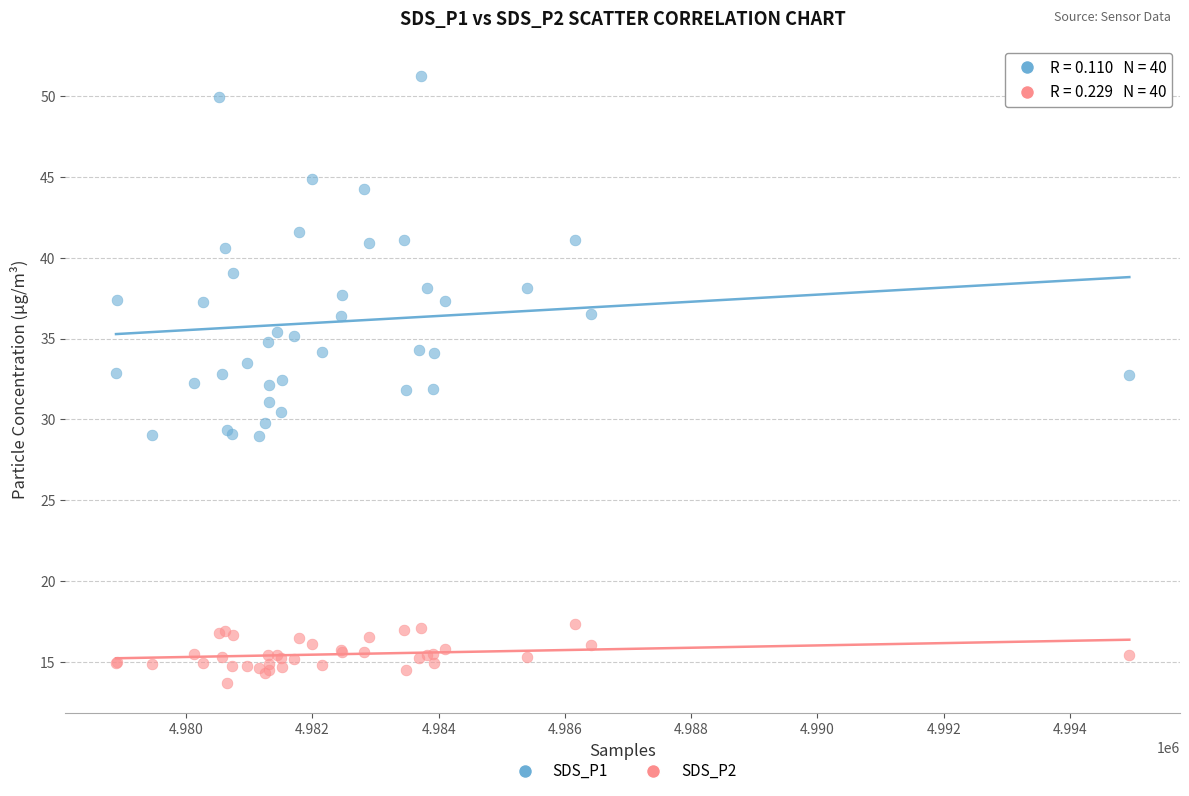

What is the X range (max minus min) for the scatter plot?

16050.0